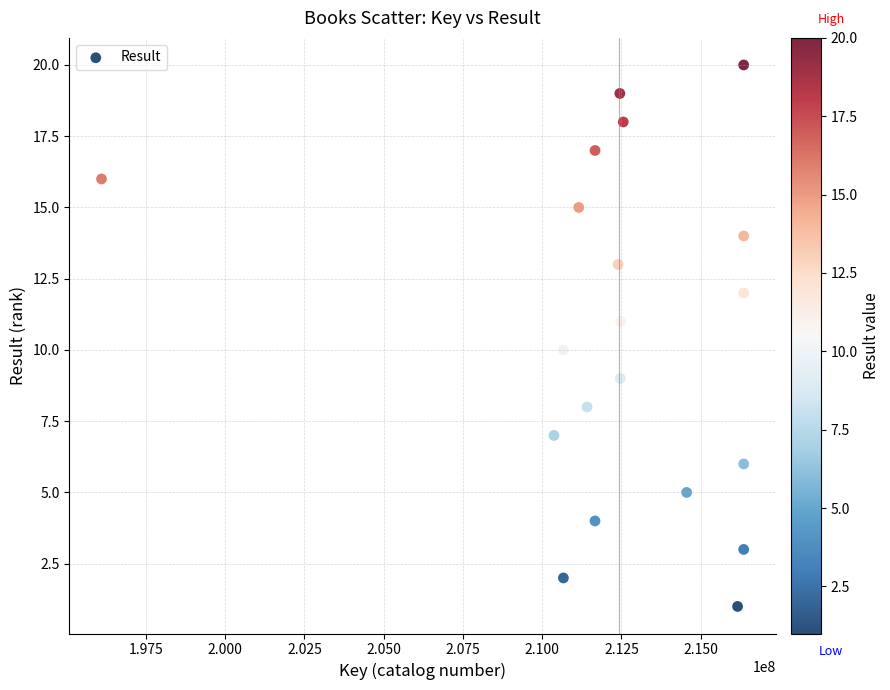

What is the range of Y values (max minus min)?

19